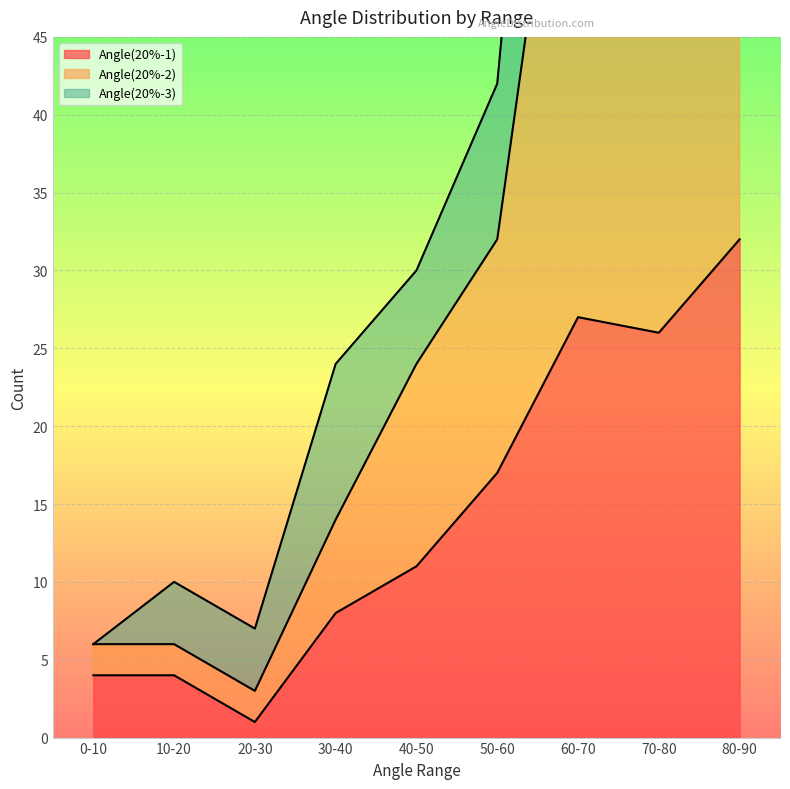

Between 50-60 and 60-70, which series saw the biggest shift?

Angle(20%-2)